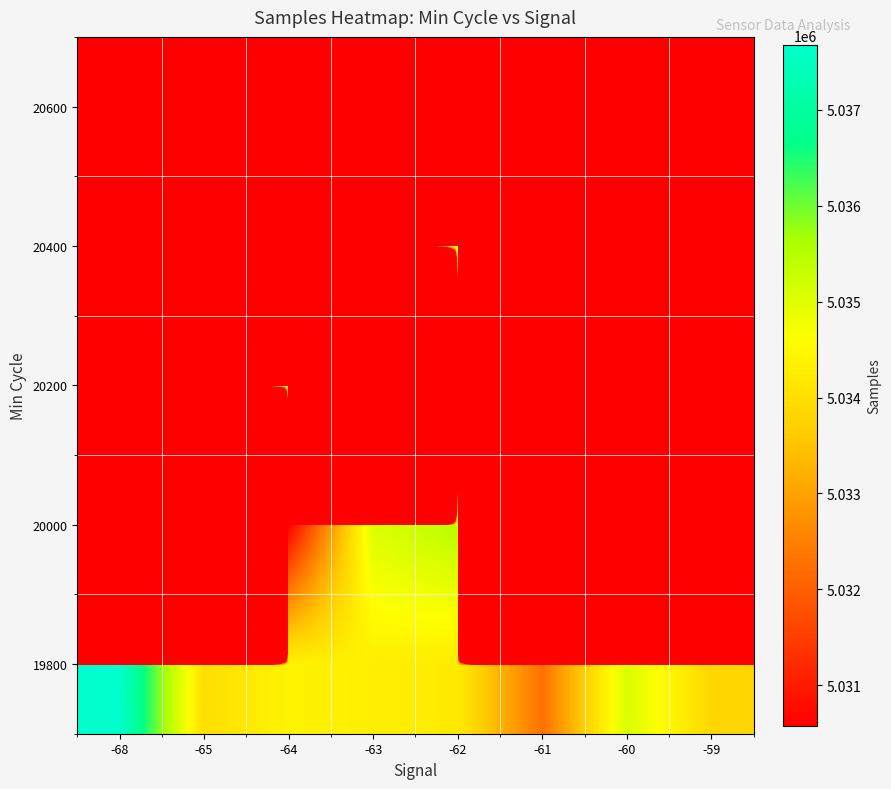

What is the total value across all series at -65?

10067754.0